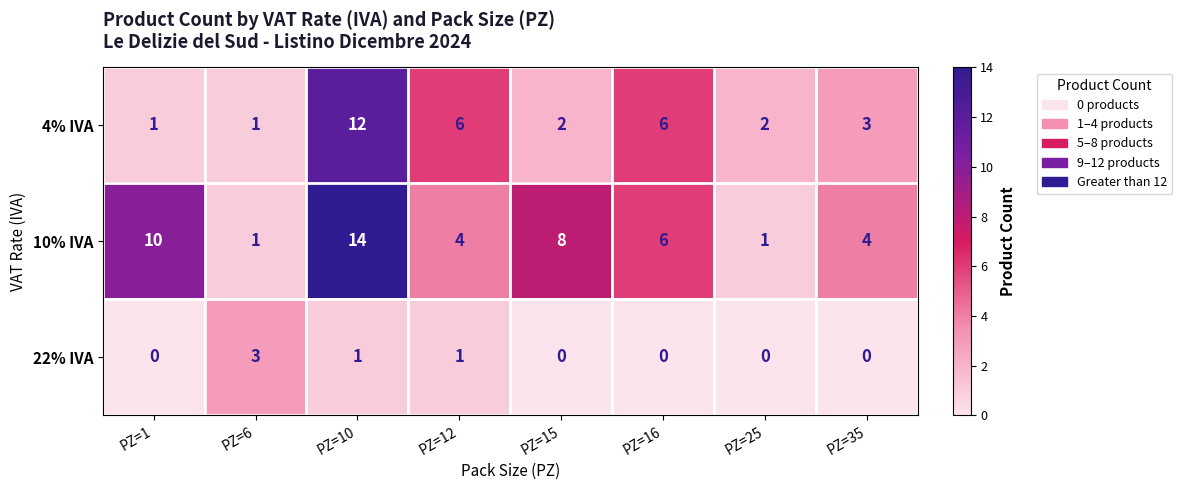

Count the 10% IVA values in the range 4 to 10.

5